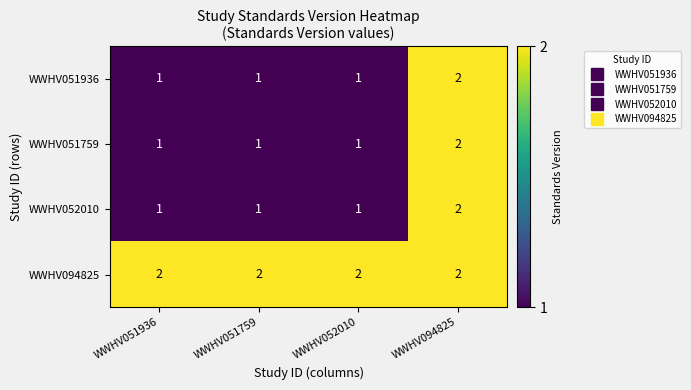

What is the difference between the highest and lowest values at WWHV051759?

1